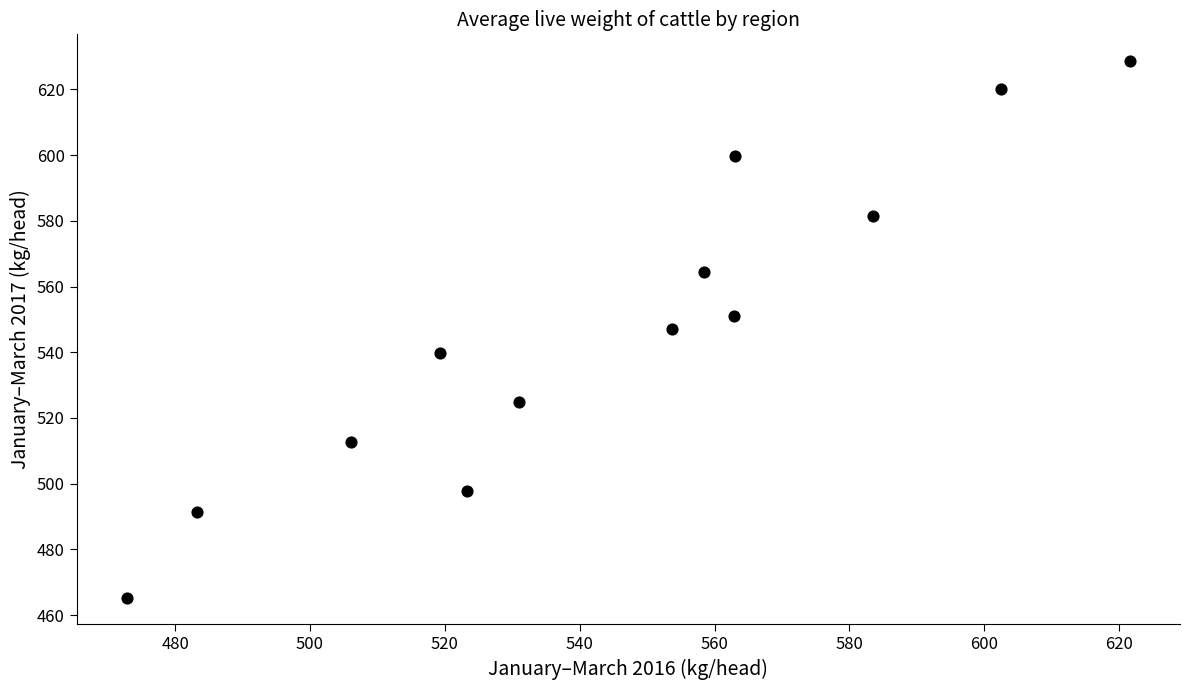

What is the range of Y values (max minus min)?

163.3